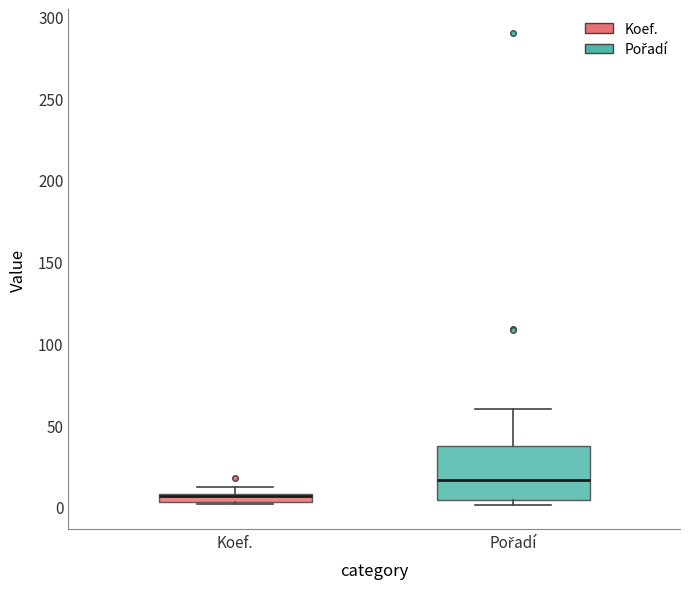

Where is the upper edge of the box for Koef. on the y-axis? The values are not printed on the chart, so give them approximately, as read against the axis.

10